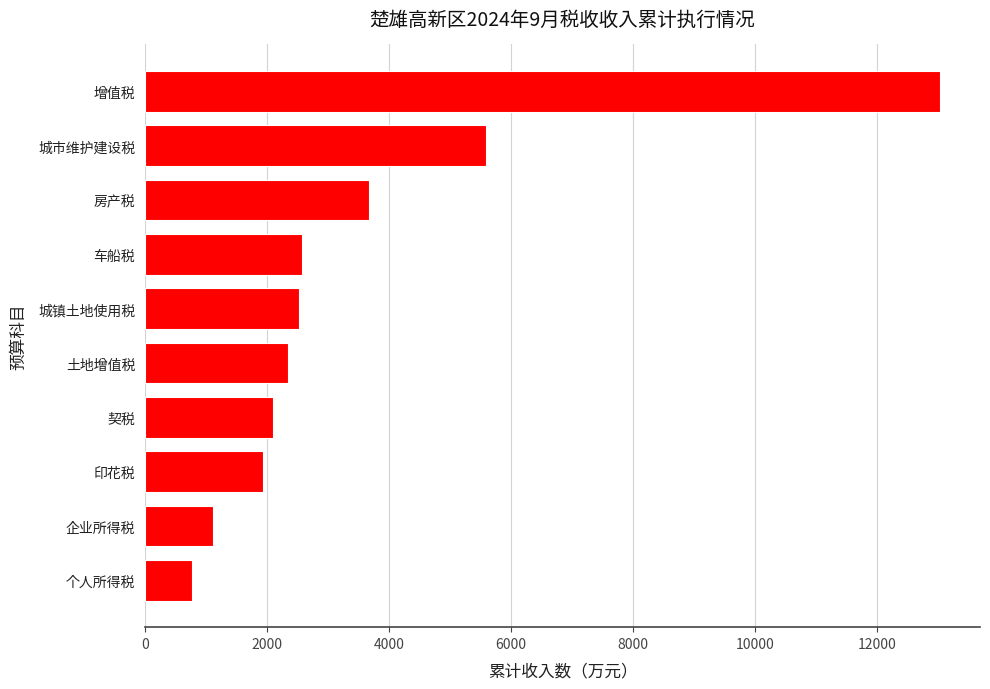

Is it true that the value at 土地增值税 is 652?

False